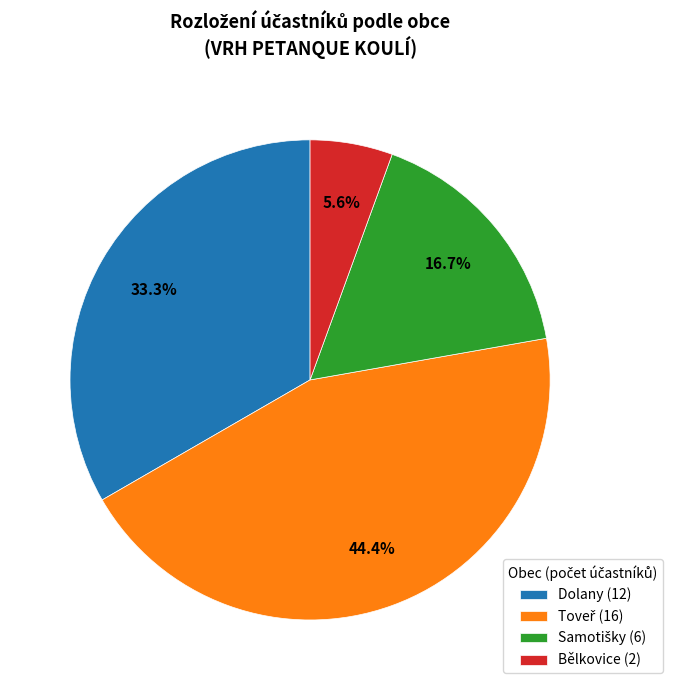

What percentage is NOT represented by Bělkovice (2)?

94.4%